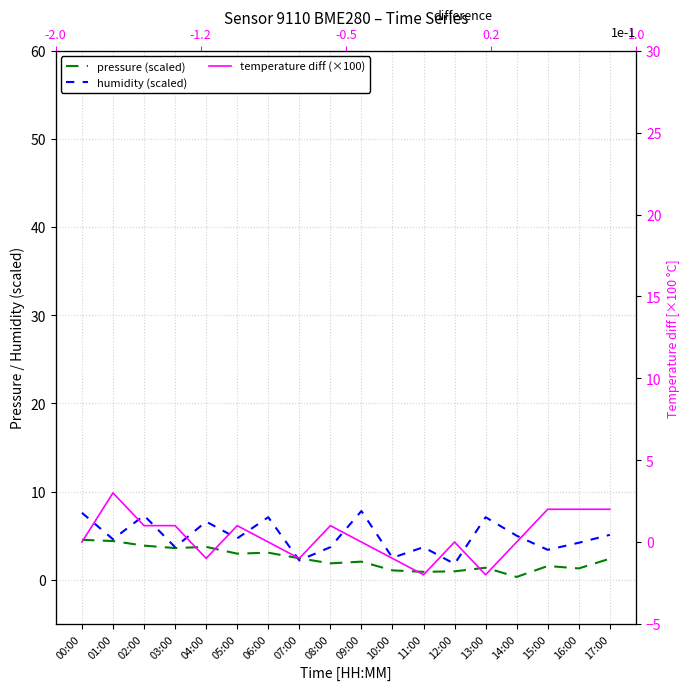

How many data points in pressure (scaled) are less than 2?

8